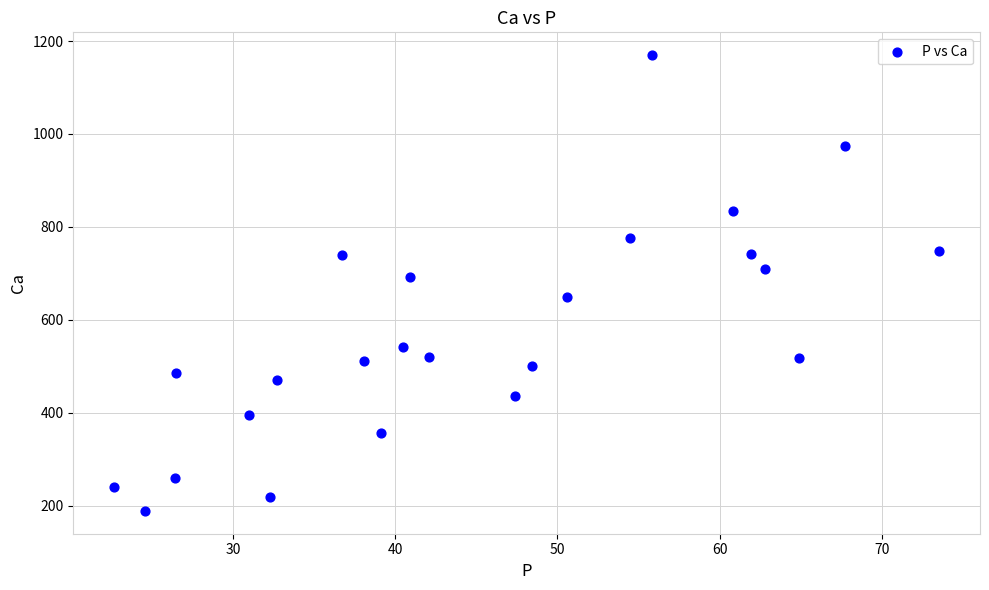

What Y value in the scatter plot is closest to 679?

691.8